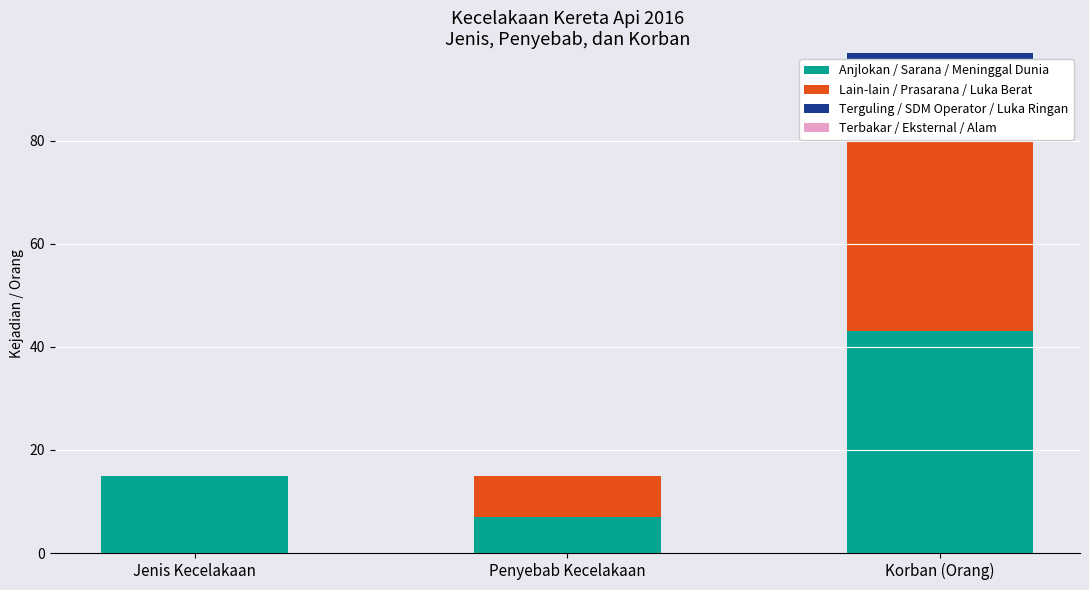

At which category is the sum across all series the highest?

Korban (Orang)